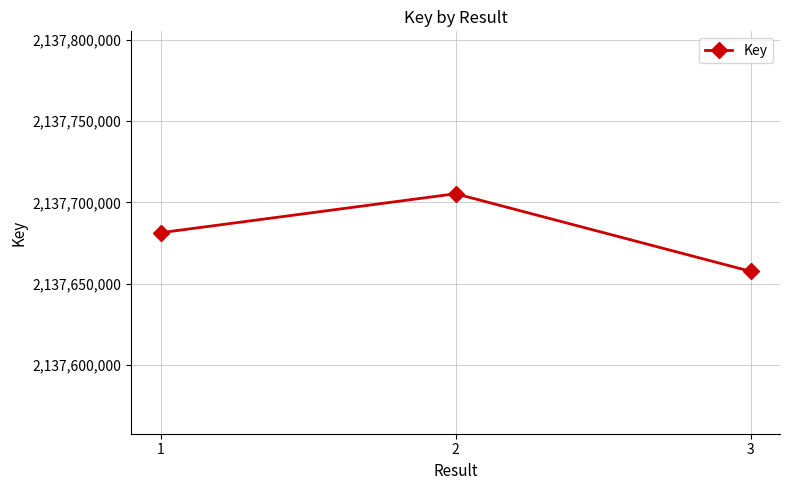

Reading right to left, transcribe all the data shown in this chart.

2137657538	2137705308	2137681311